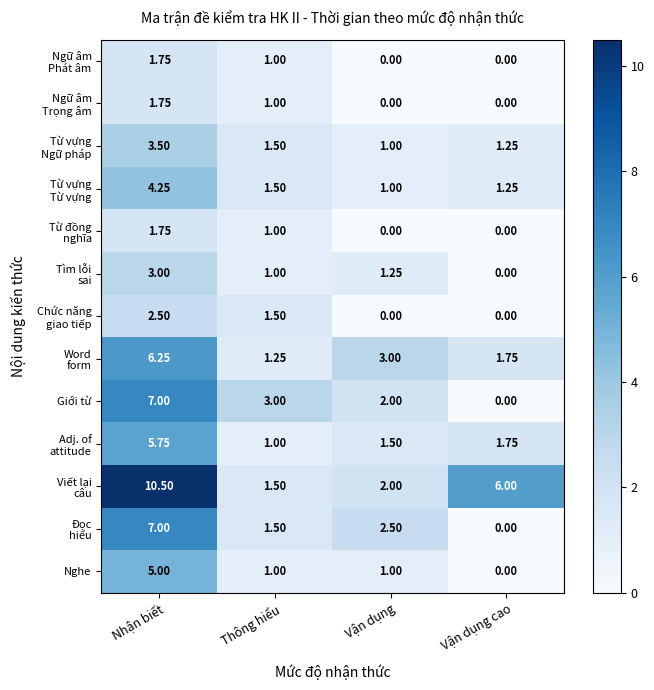

Where does the Nghe series first go above 1?

Nhận biết